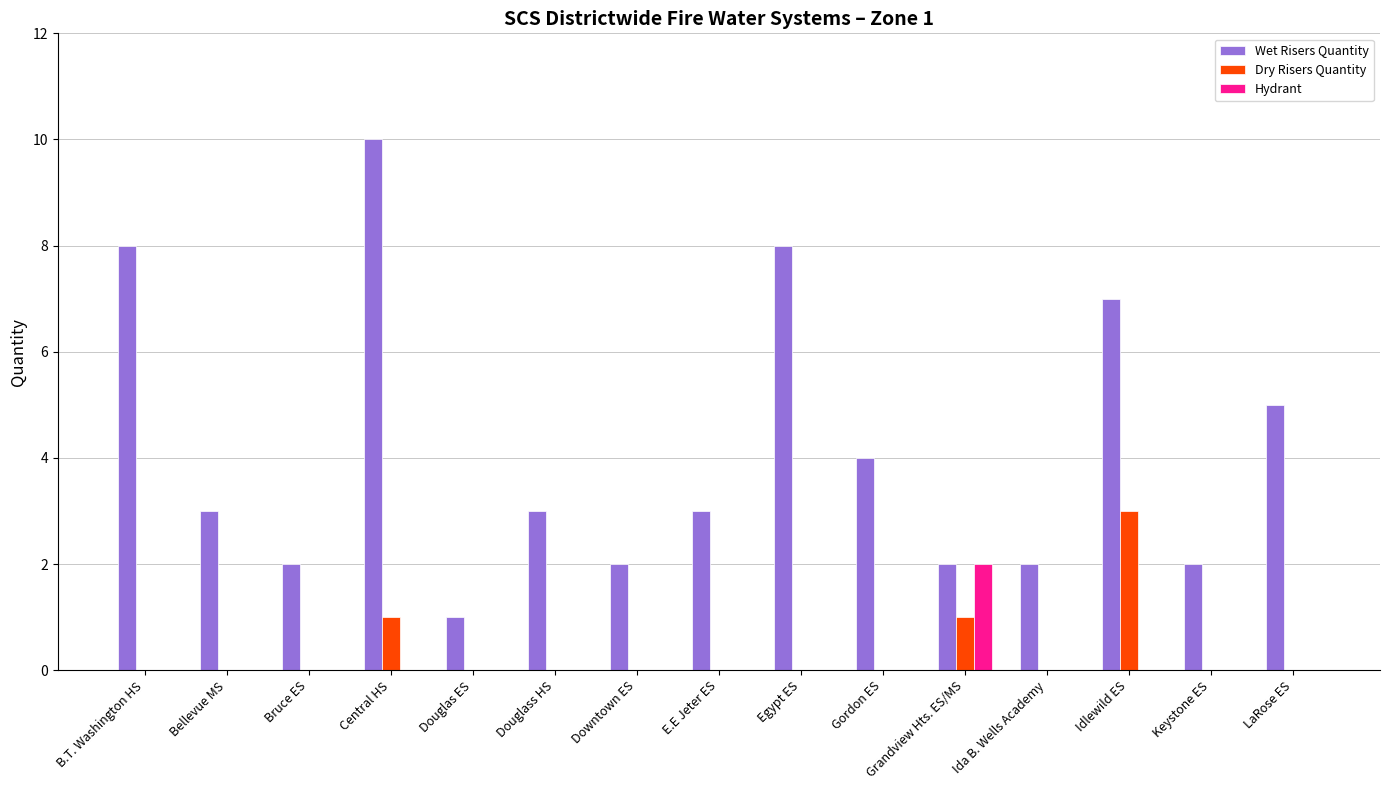

At which category does the chart reach its peak across all series?

Central HS